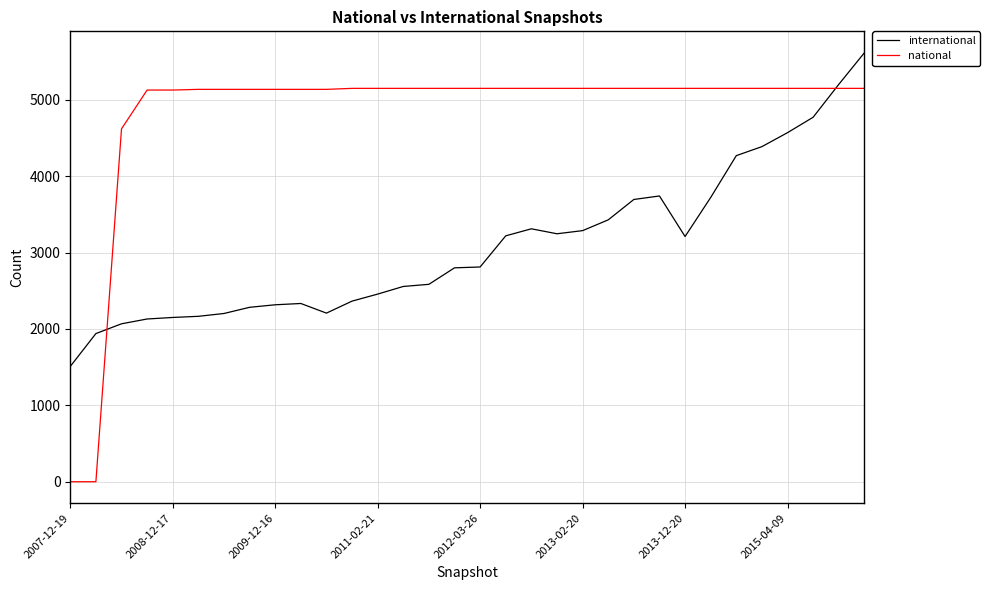

Rank the series by their average value, from lowest to highest.

international, national